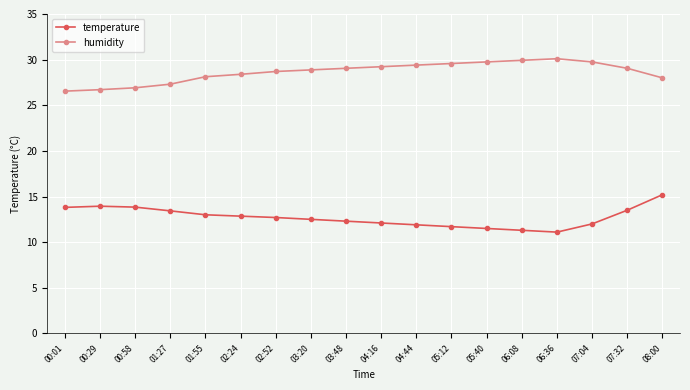

What is the lowest value of the humidity series?

26.5